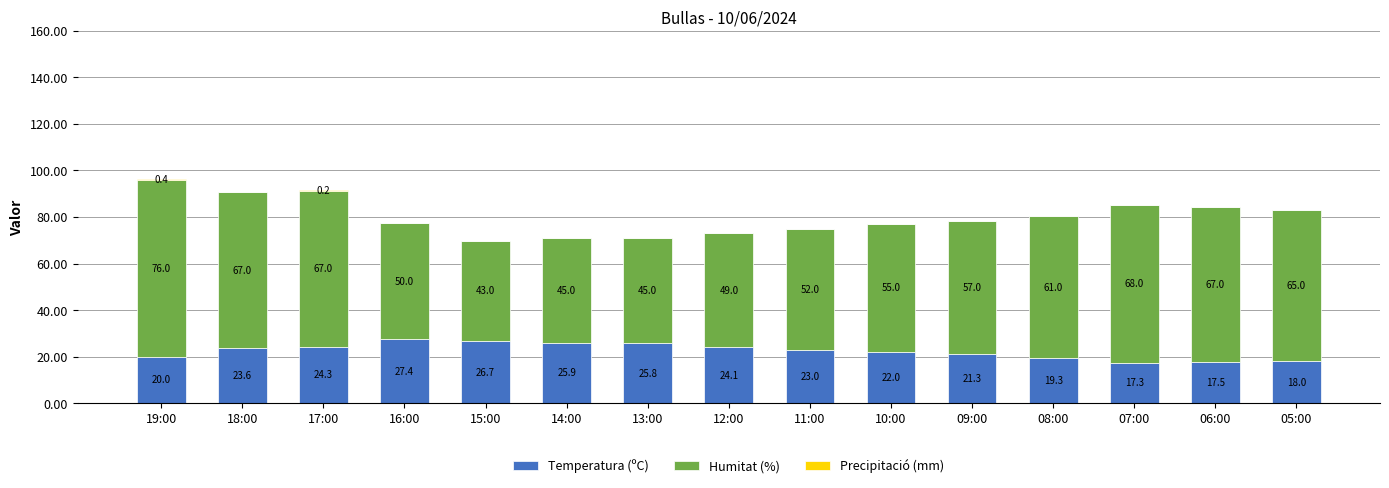

What is the total value across all series at 18:00?

90.6